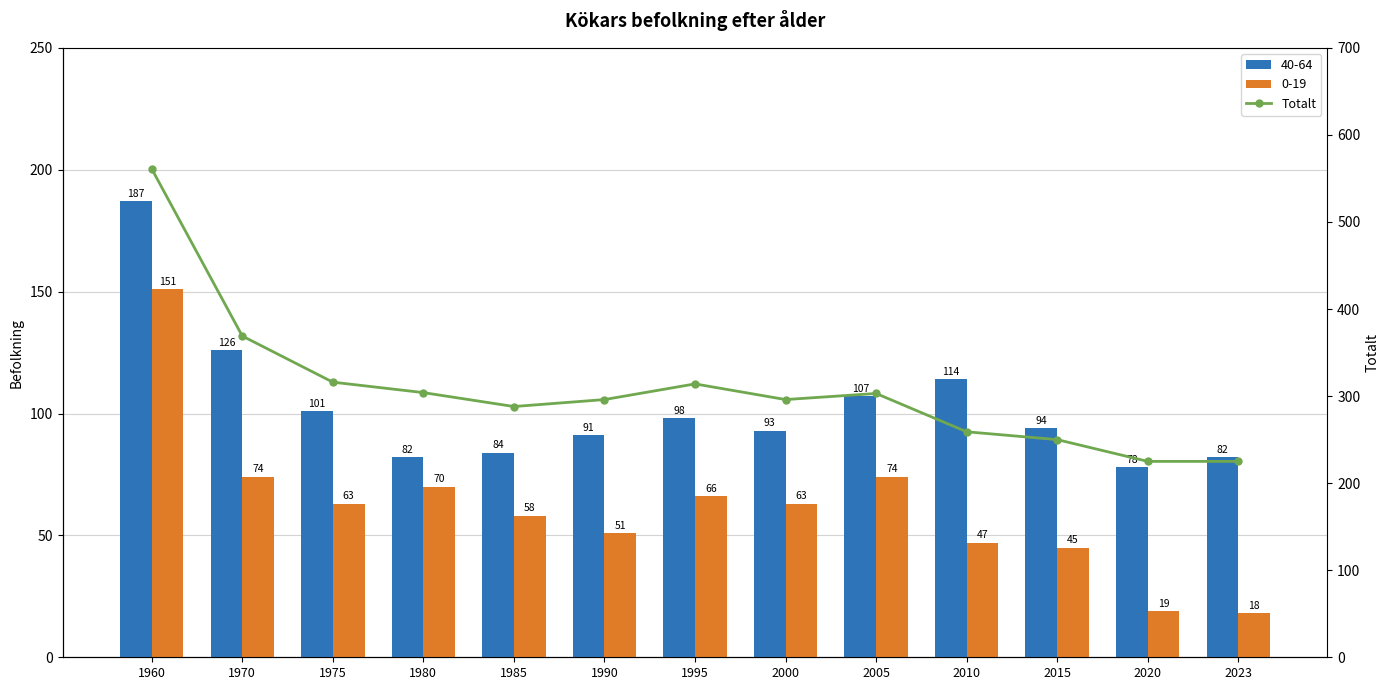

Reading right to left, what are all the values shown in this chart?

225	225	250	259	303	296	314	296	288	304	316	369	561